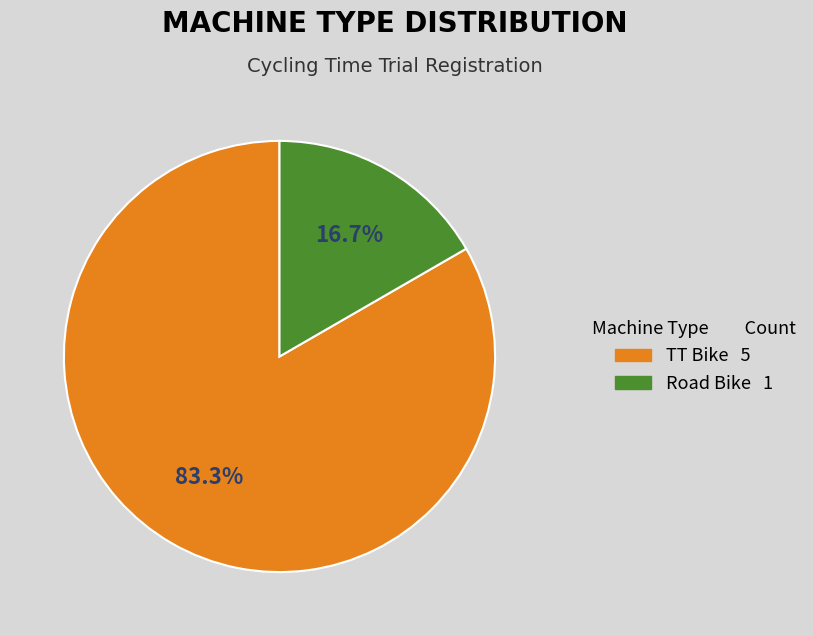

What is the total percentage of TT Bike and Road Bike?

100.0%